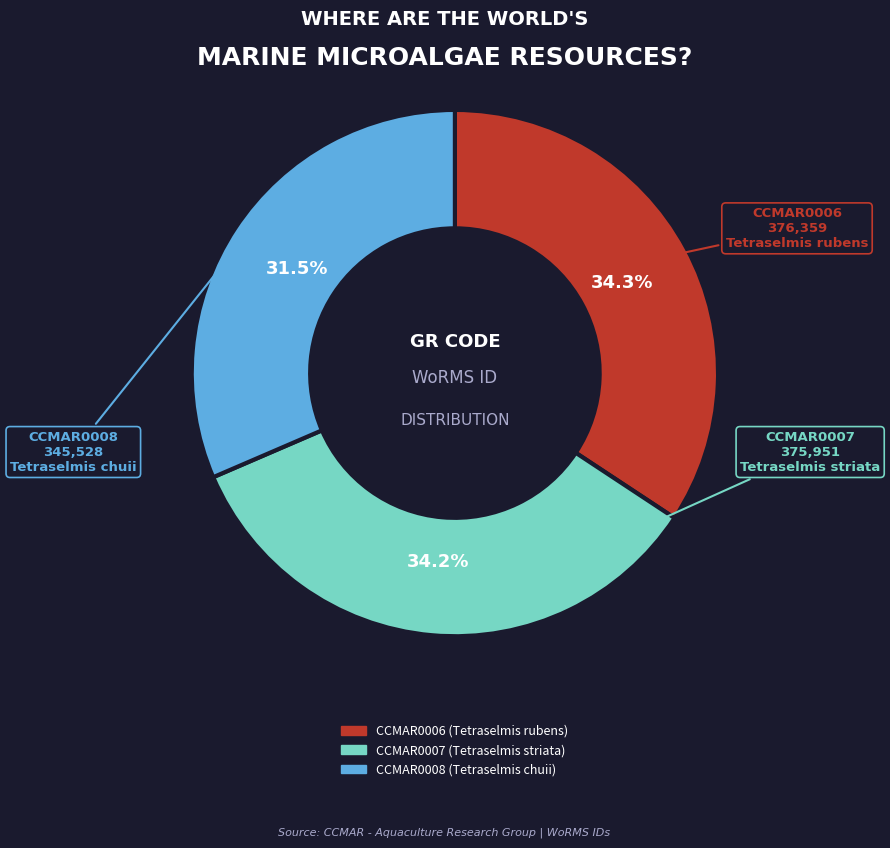

Does CCMAR0008 account for over 50% of the chart?

No